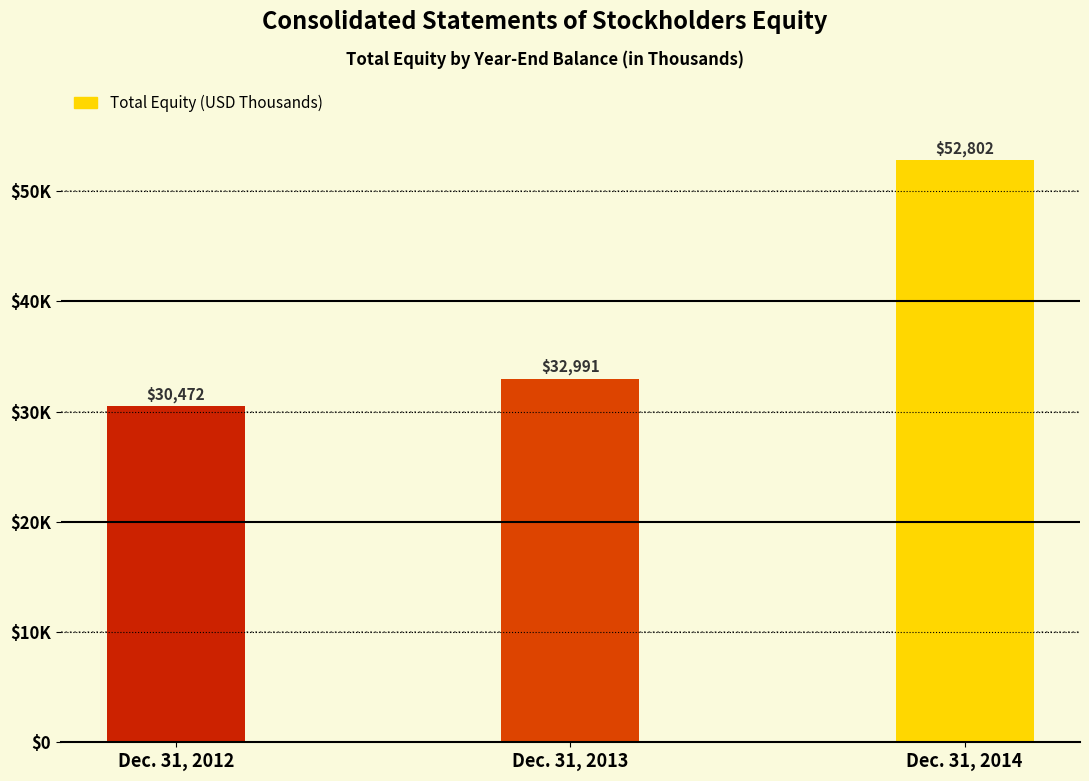

Rank the categories by value from lowest to highest.

Dec. 31, 2012, Dec. 31, 2013, Dec. 31, 2014